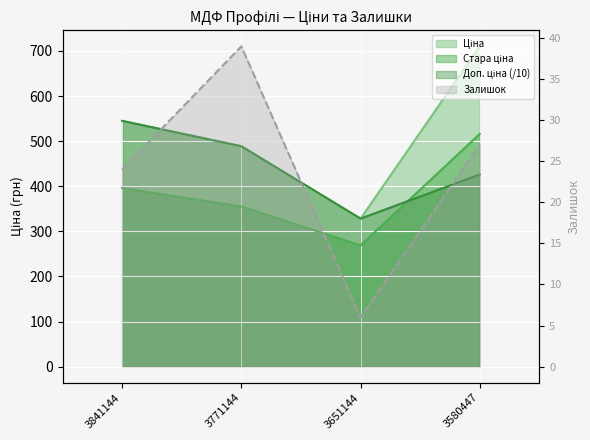

True or false: Стара ціна and Ціна intersect in this chart.

False